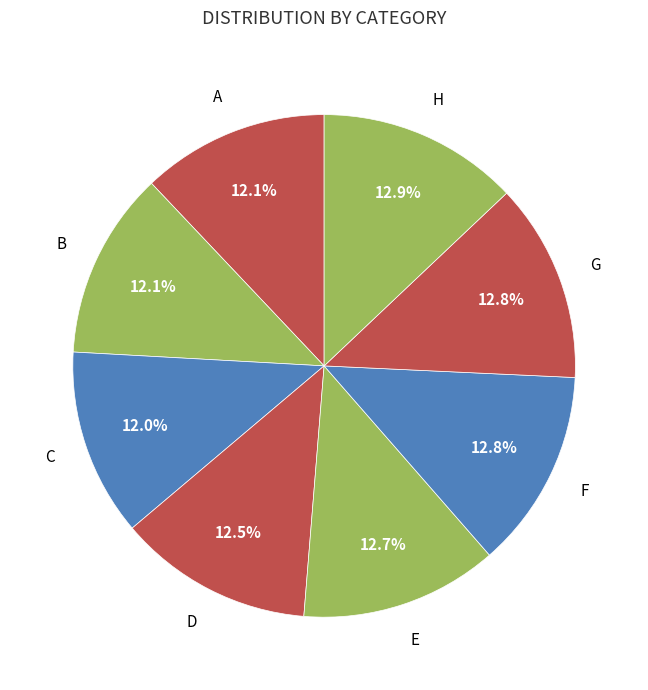

To the nearest percent, what is the difference between the largest and smallest slice percentages?

1%